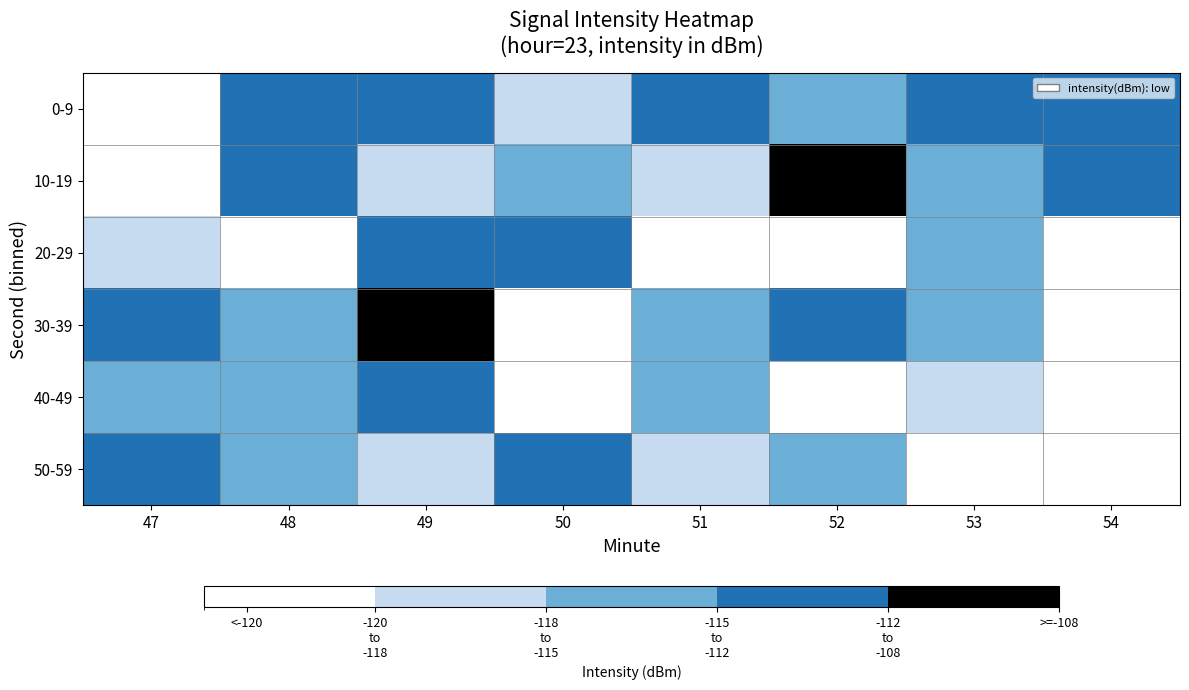

How many data points does each series have?

8